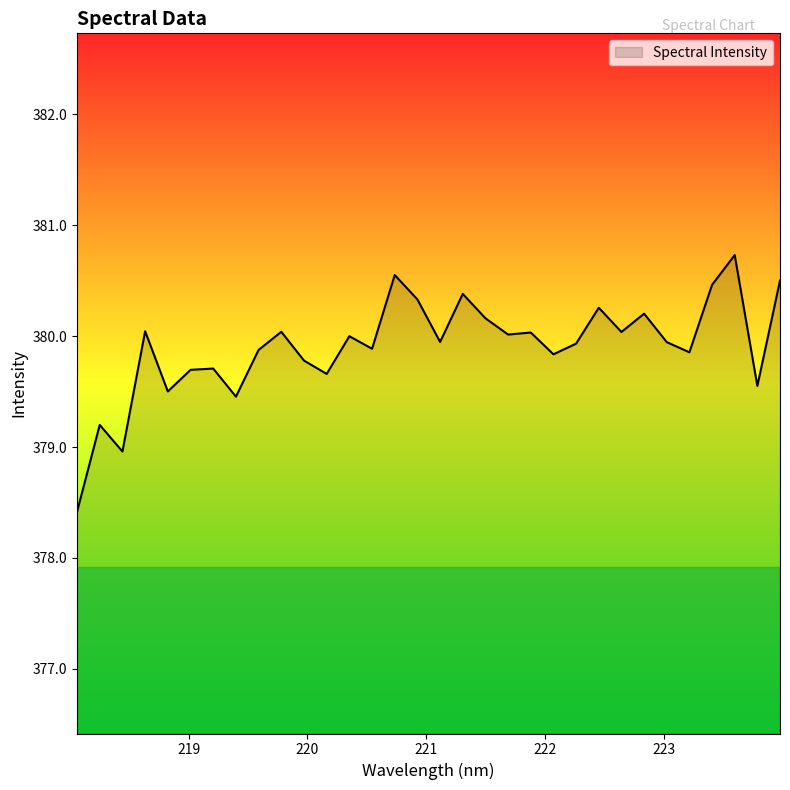

What is the maximum value shown in the chart?

380.7